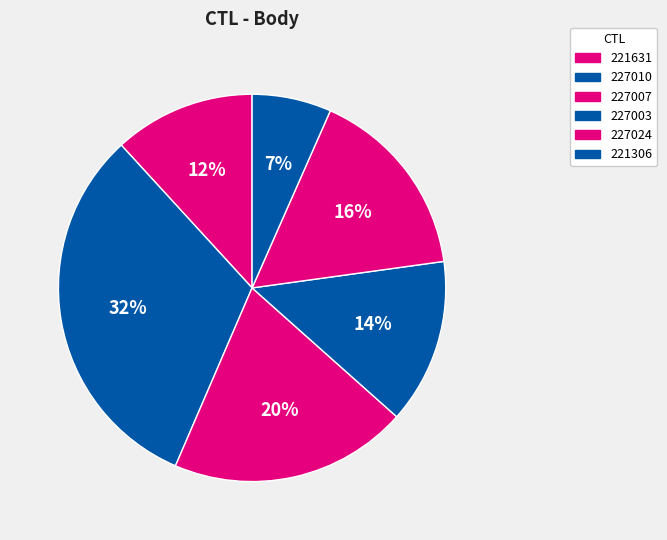

What is the largest slice in the pie chart?

227010